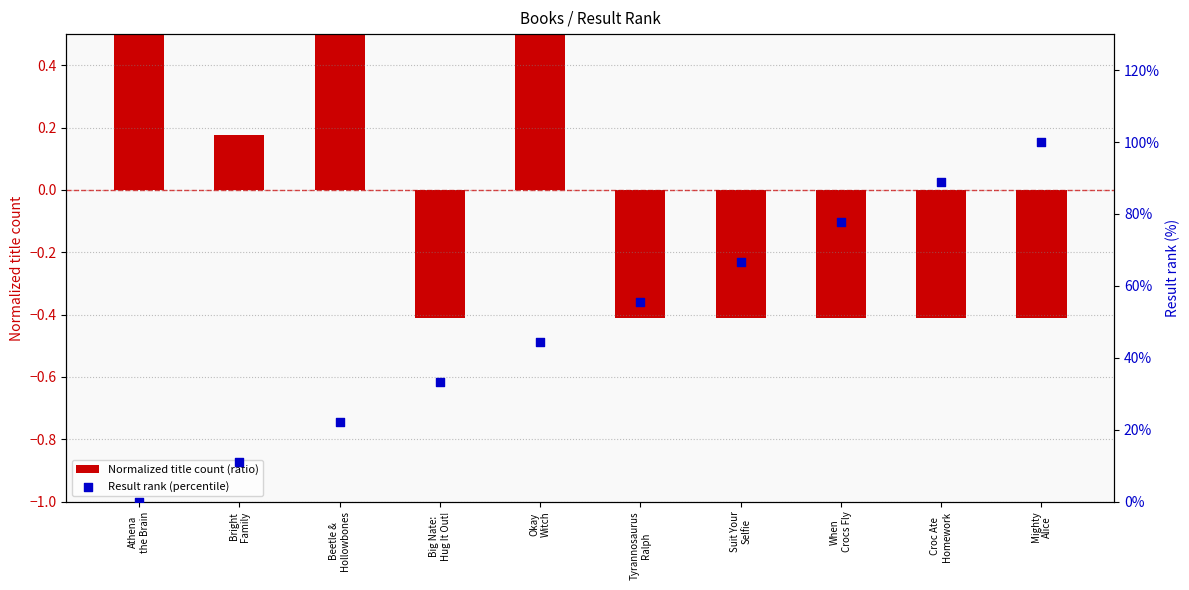

What are all the series names shown in the legend?

Normalized title count (ratio), Result rank (percentile)